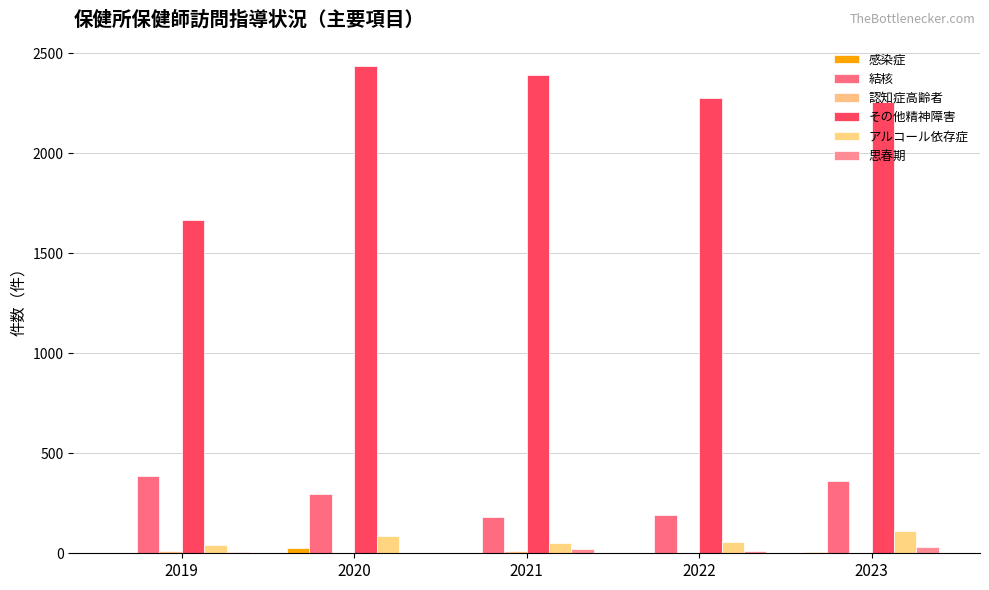

What is the difference between the 結核 values at 2020 and 2021?

114